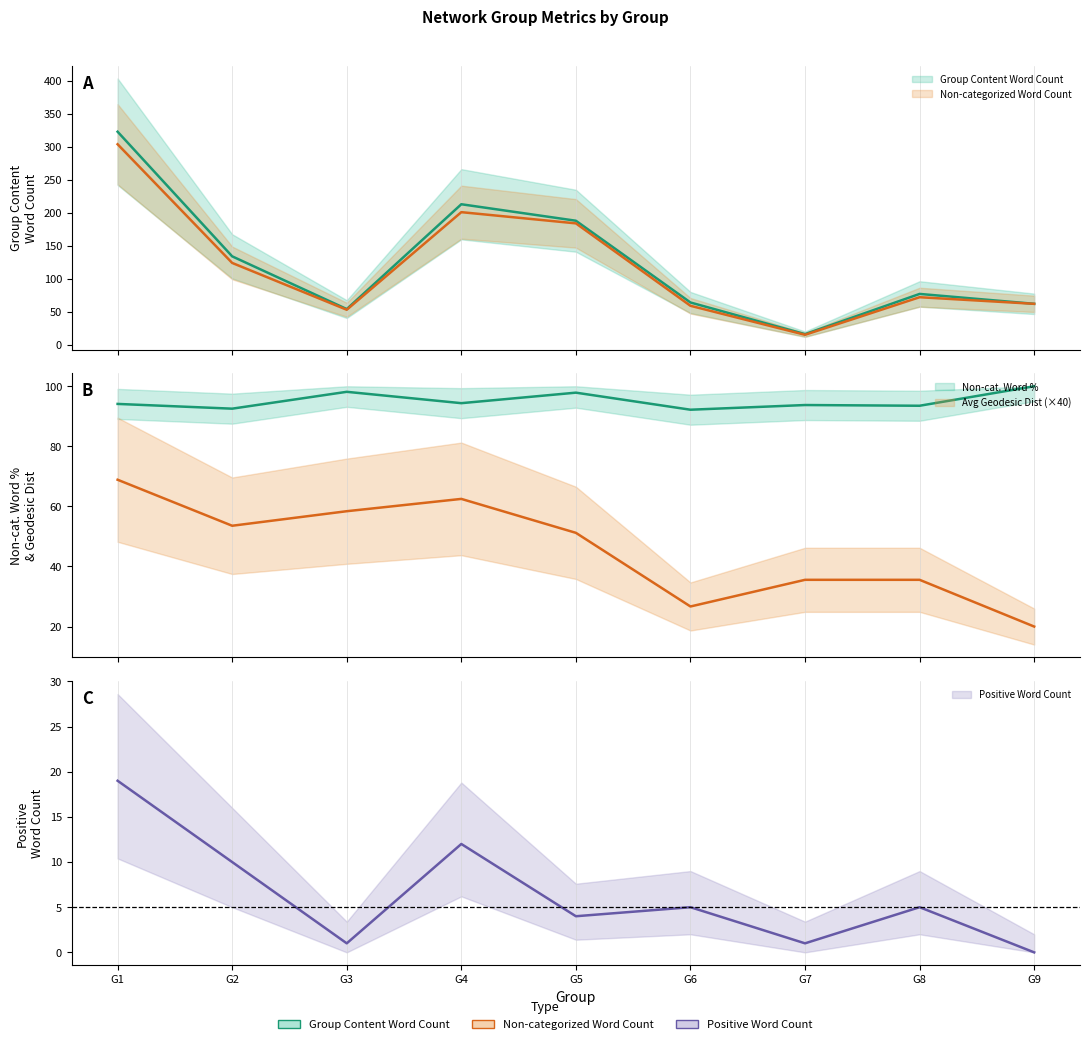

What is the spread (max minus min) of values at G7?

92.8